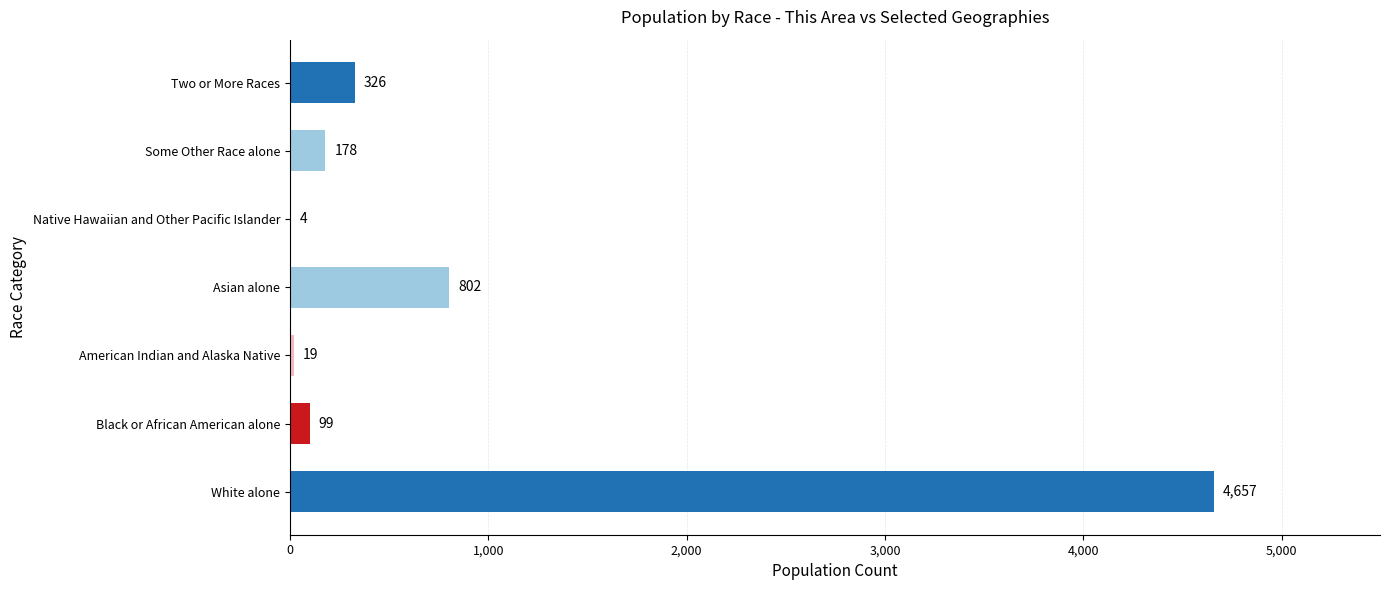

Reading bottom to top, what are all the values shown in this chart?

White alone=4657	Black or African American alone=99	American Indian and Alaska Native=19	Asian alone=802	Native Hawaiian and Other Pacific Islander=4	Some Other Race alone=178	Two or More Races=326